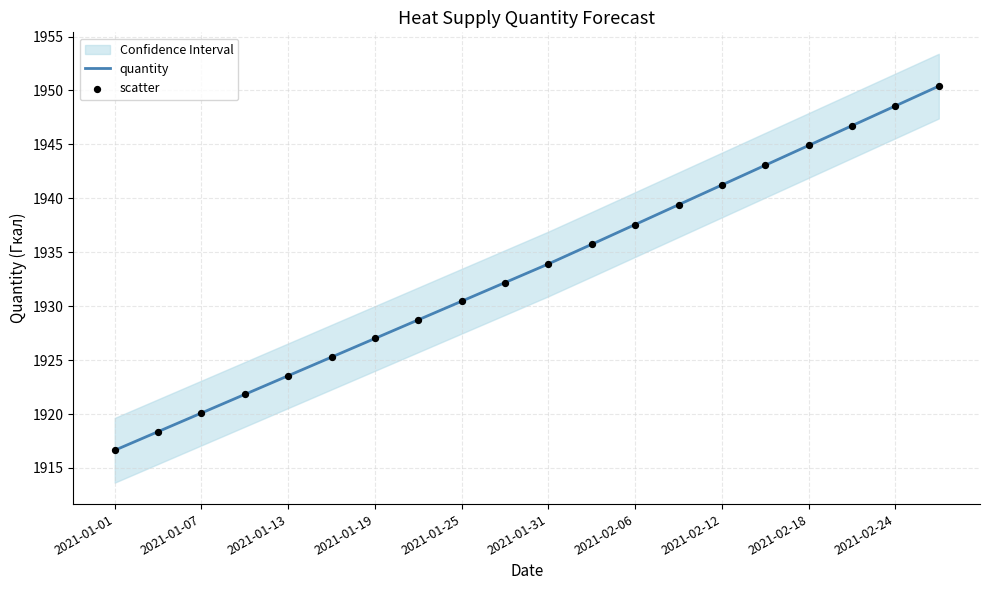

Which series contains the lowest Y value?

quantity